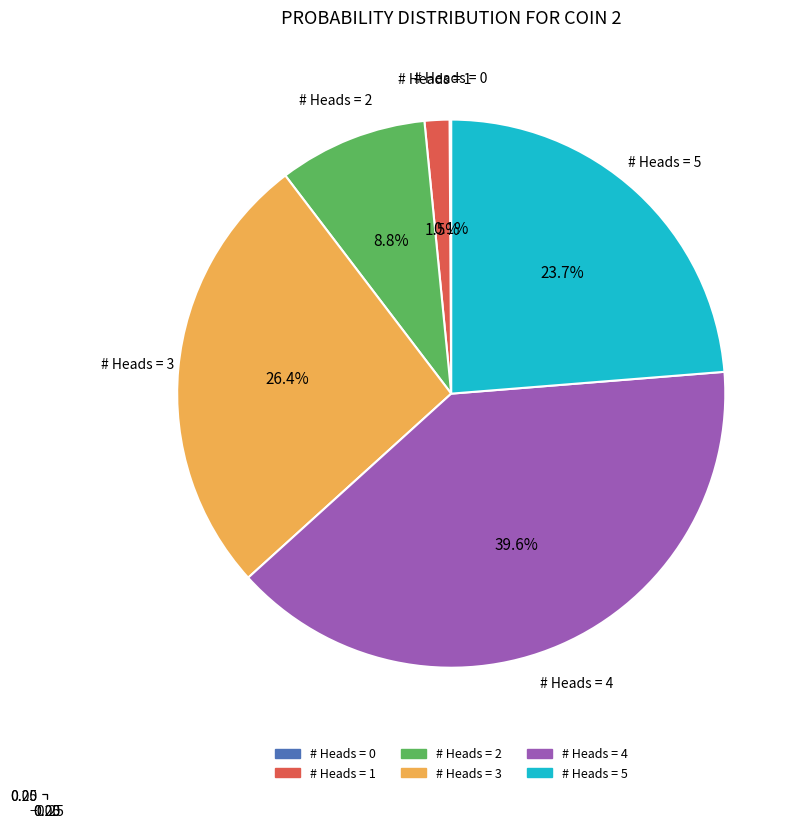

To the nearest percent, what portion does 1 represent?

1%